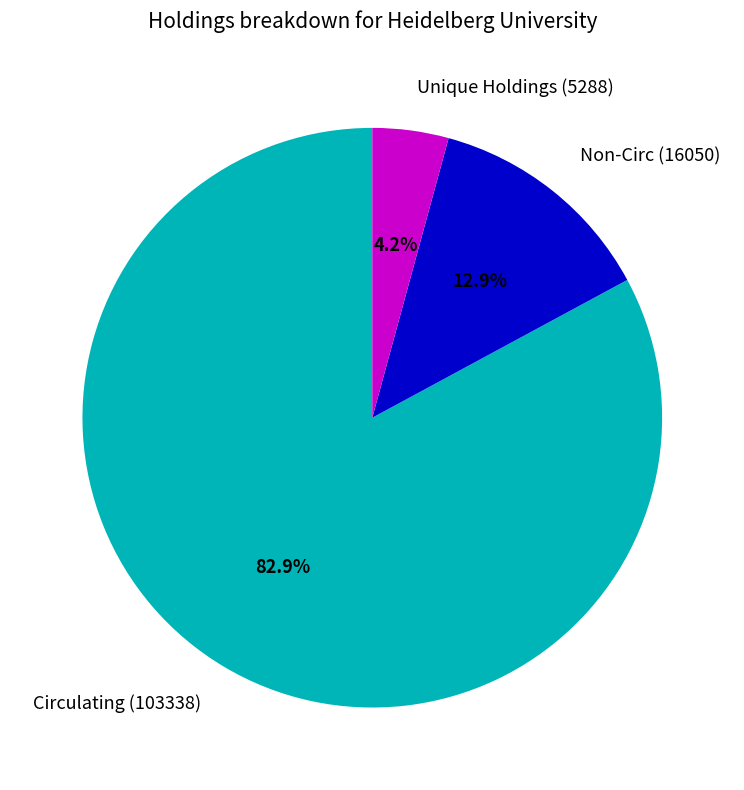

To the nearest percent, what is the average slice percentage?

33%